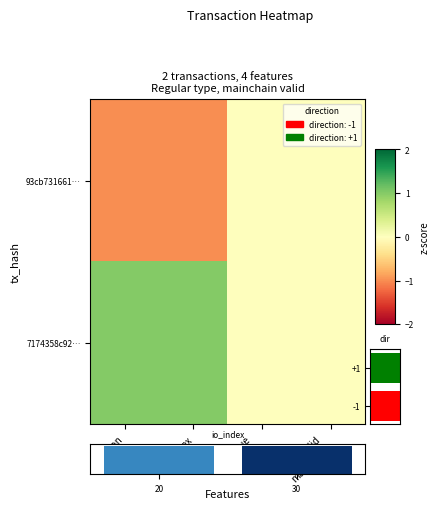

Count the 93cb731661… values in the range -1 to 0.

4